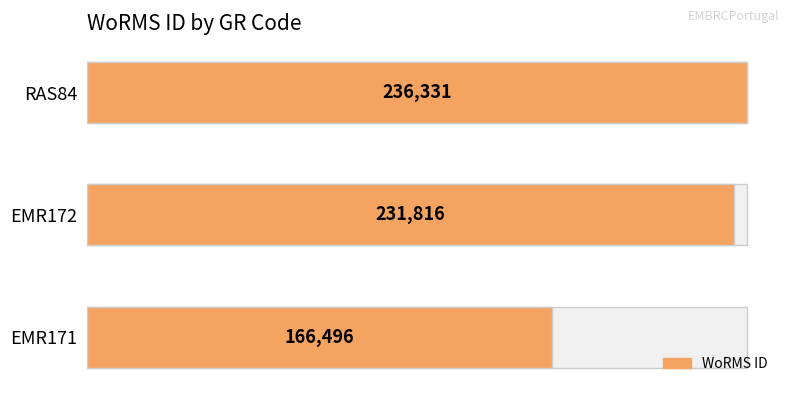

Reading left to right, what are all the values shown in this chart?

166496	231816	236331